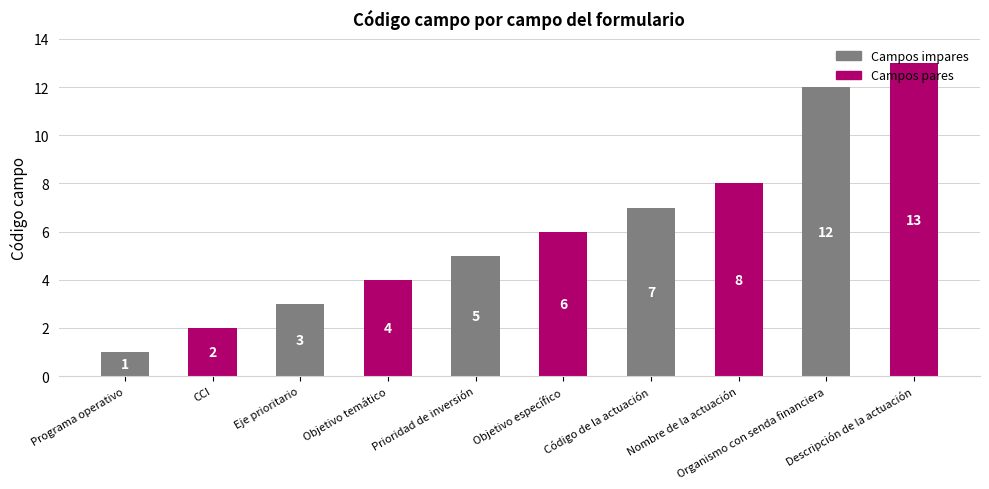

What is the sum of all values?

61